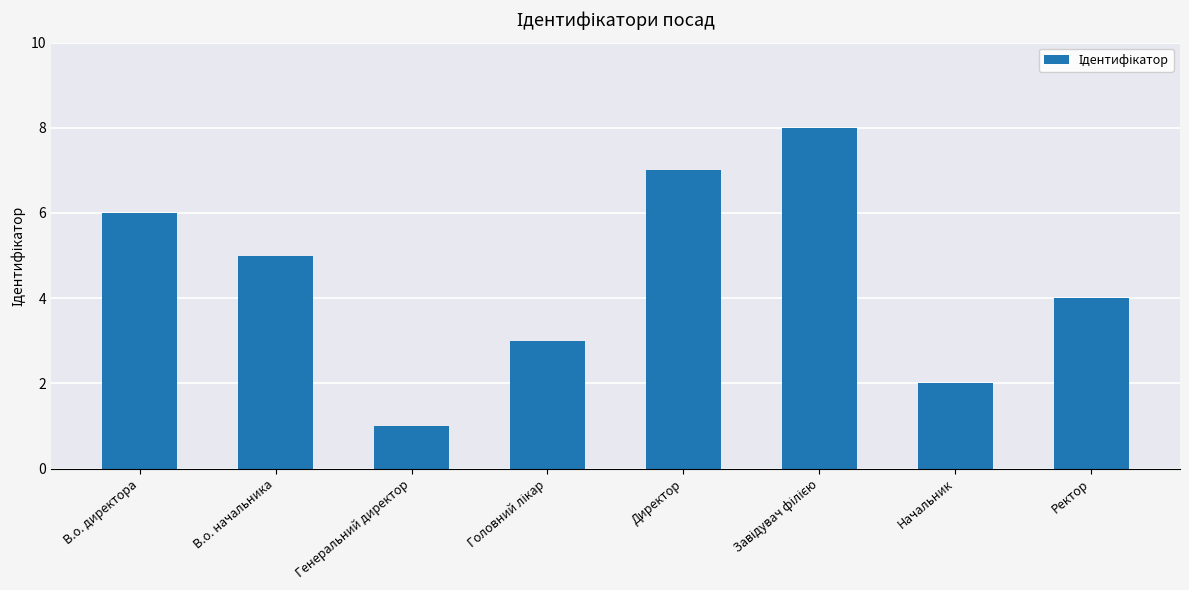

Is it true that the value at В.о. начальника is 5?

True